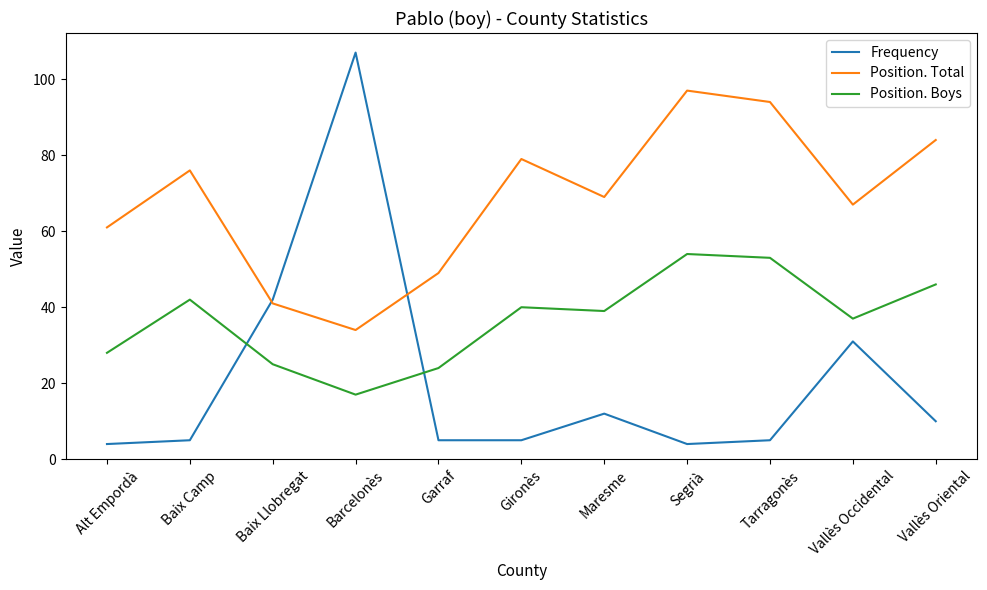

What is the difference between the highest and lowest values at Maresme?

57